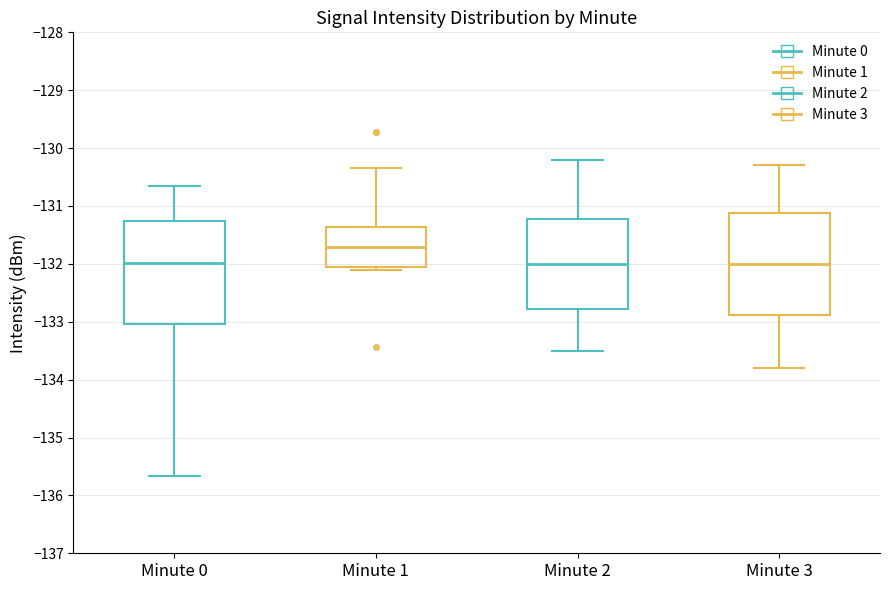

Reading left to right, read every box against the y-axis: the position of its median line, the range the box covers, and the ends of its whiskers. The values are not printed on the chart, so give them approximately, as read against the axis.

Minute 0: median -132.0, box -133.0 to -131.3, whiskers -135.7 to -130.7
Minute 1: median -131.7, box -132.1 to -131.4, whiskers -132.1 (just below the box's lower edge) to -130.3
Minute 2: median -132.0, box -132.8 to -131.2, whiskers -133.5 to -130.2
Minute 3: median -132.0, box -132.9 to -131.1, whiskers -133.8 to -130.3